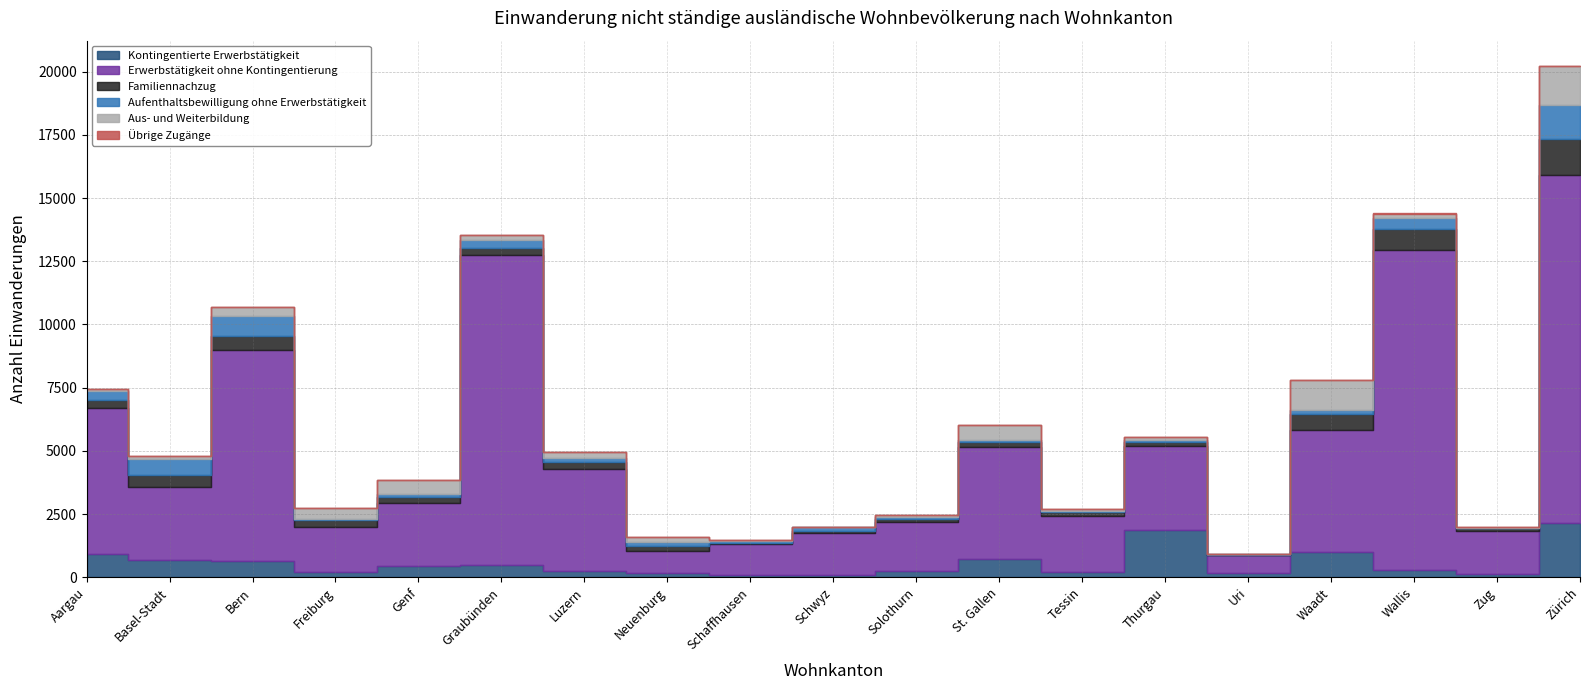

The value of Erwerbstätigkeit ohne Kontingentierung at Basel-Stadt is 2924. True or false?

True